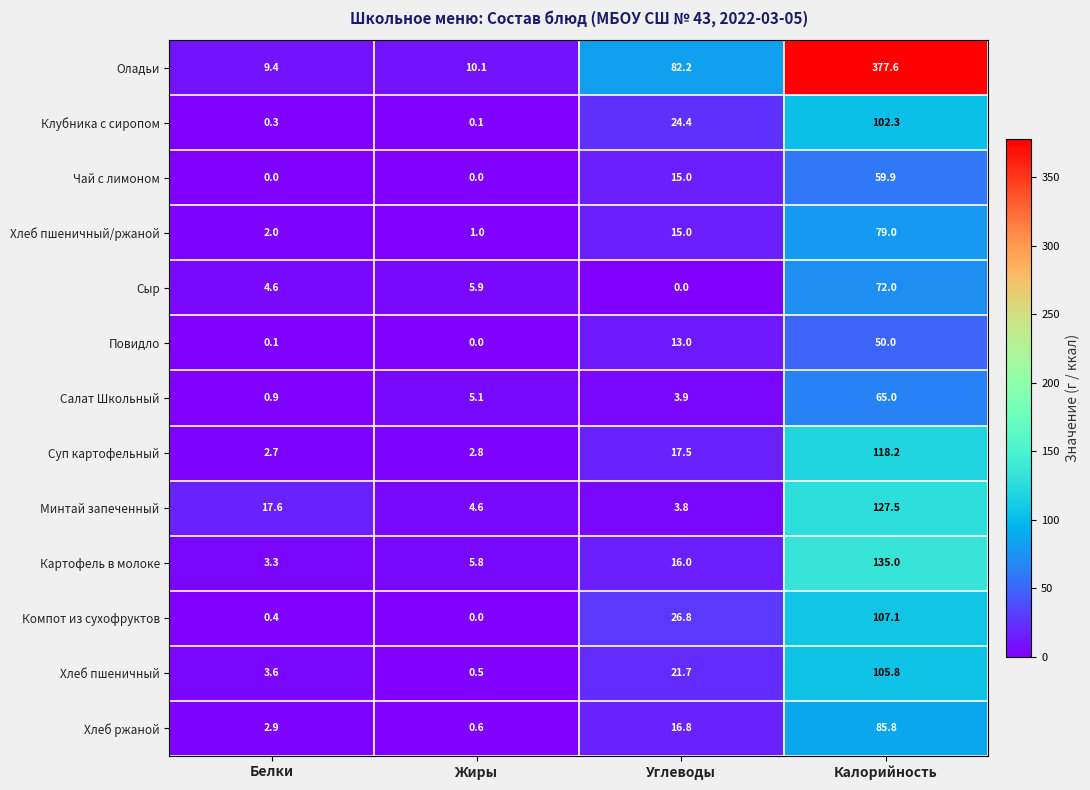

What is the difference between the second highest and minimum values in the Оладьи series?

72.8